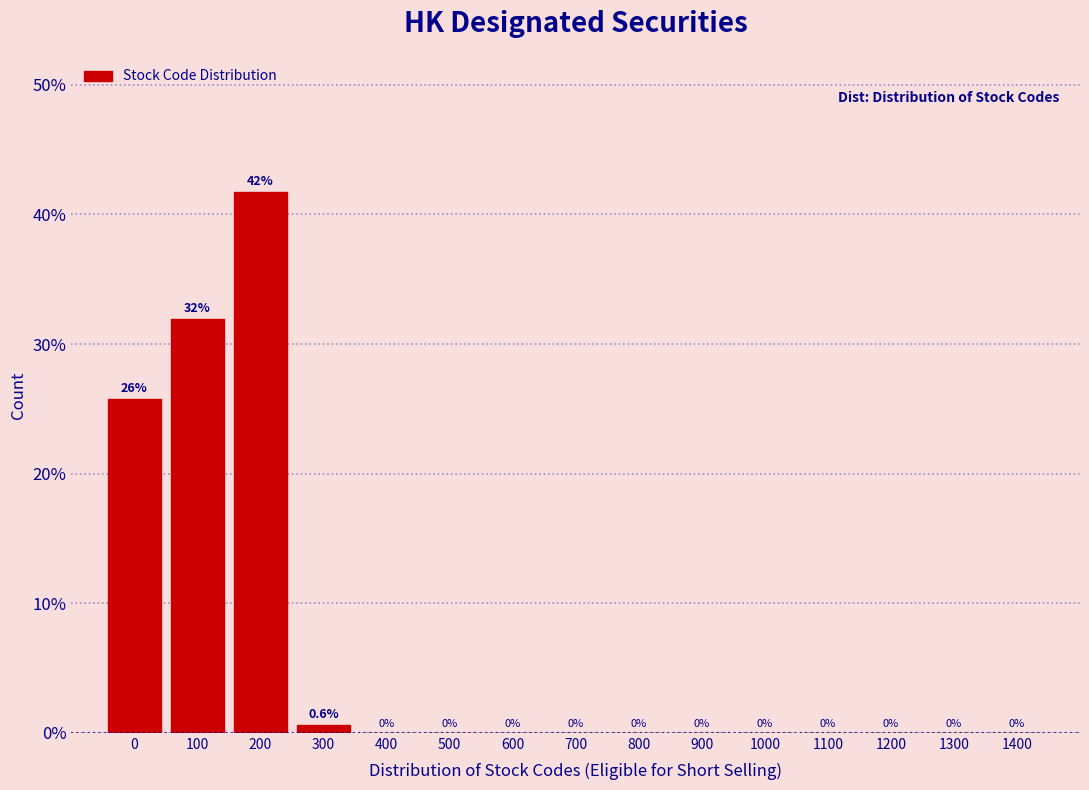

Reading right to left, extract all data points from this chart.

1400=0.0	1300=0.0	1200=0.0	1100=0.0	1000=0.0	900=0.0	800=0.0	700=0.0	600=0.0	500=0.0	400=0.0	300=0.6	200=41.7	100=31.9	0=25.8